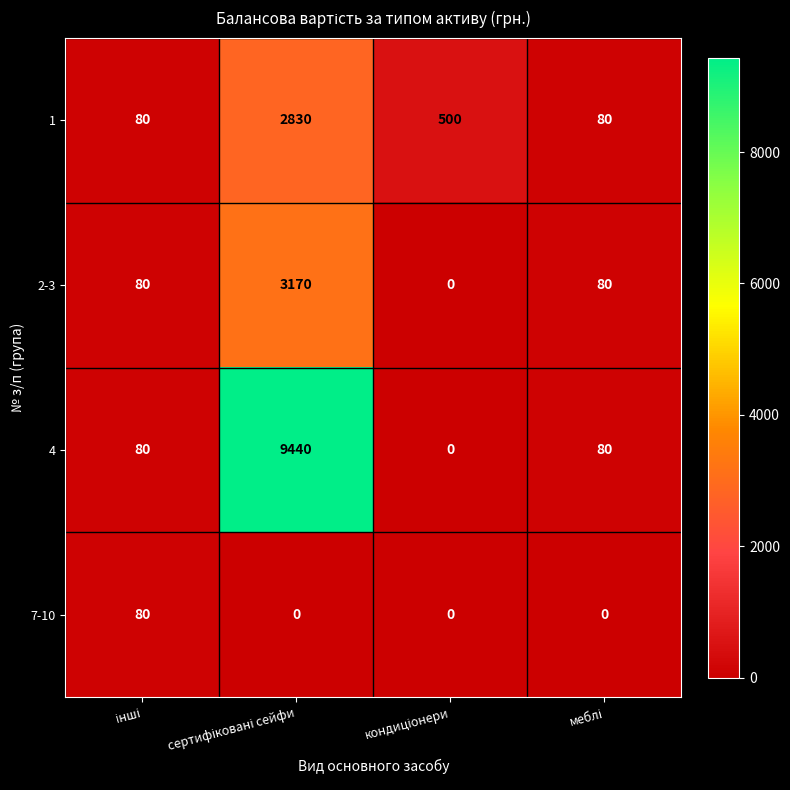

Which series has the largest total across all categories?

4